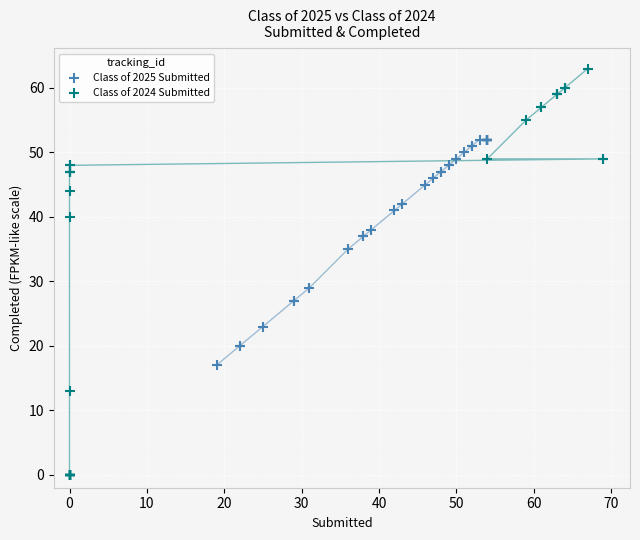

Which series contains the highest Y value?

Class of 2024 Submitted